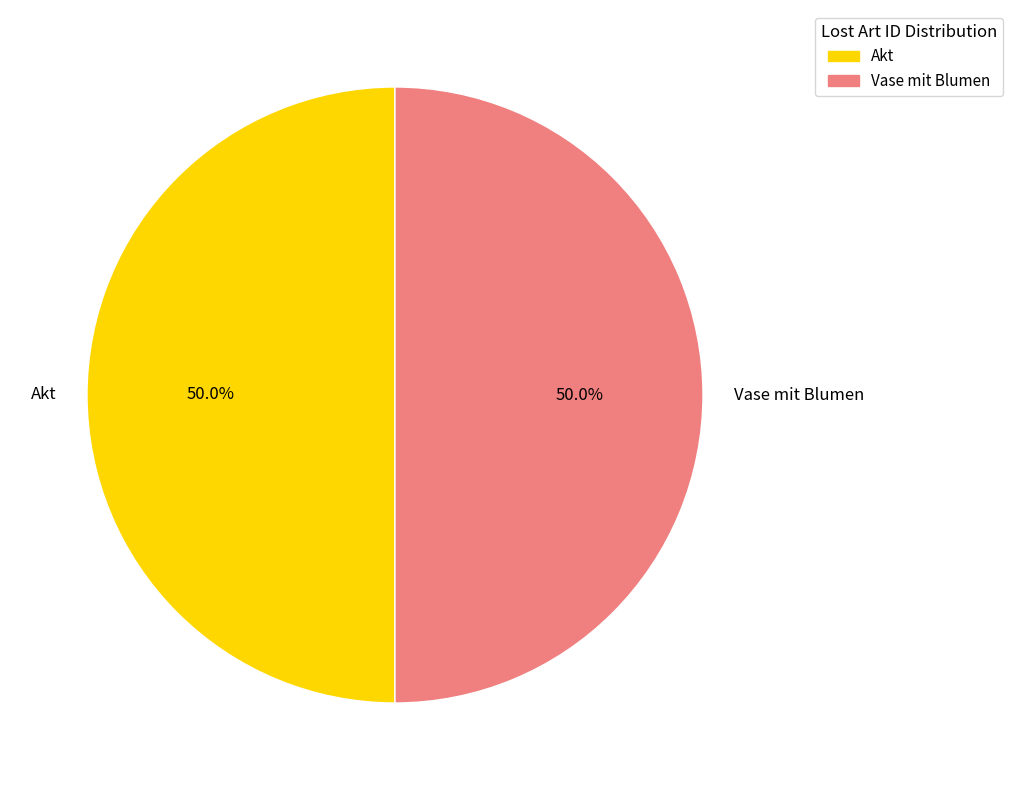

What percentage is NOT represented by Vase mit Blumen?

50.0%